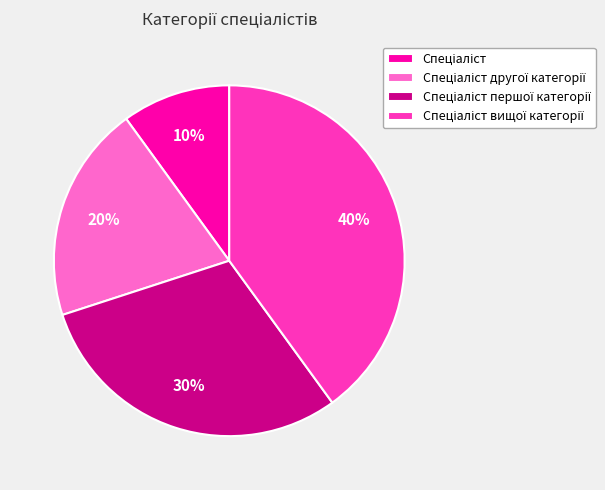

To the nearest percent, what is the difference between the largest and smallest slice percentages?

30%